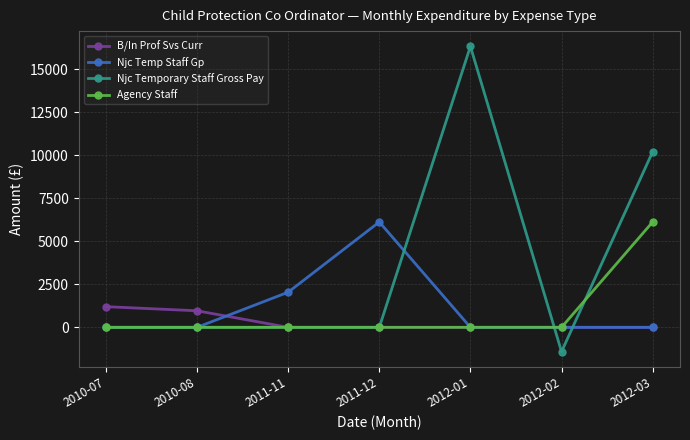

What is the sum of all Njc Temporary Staff Gross Pay values?

25104